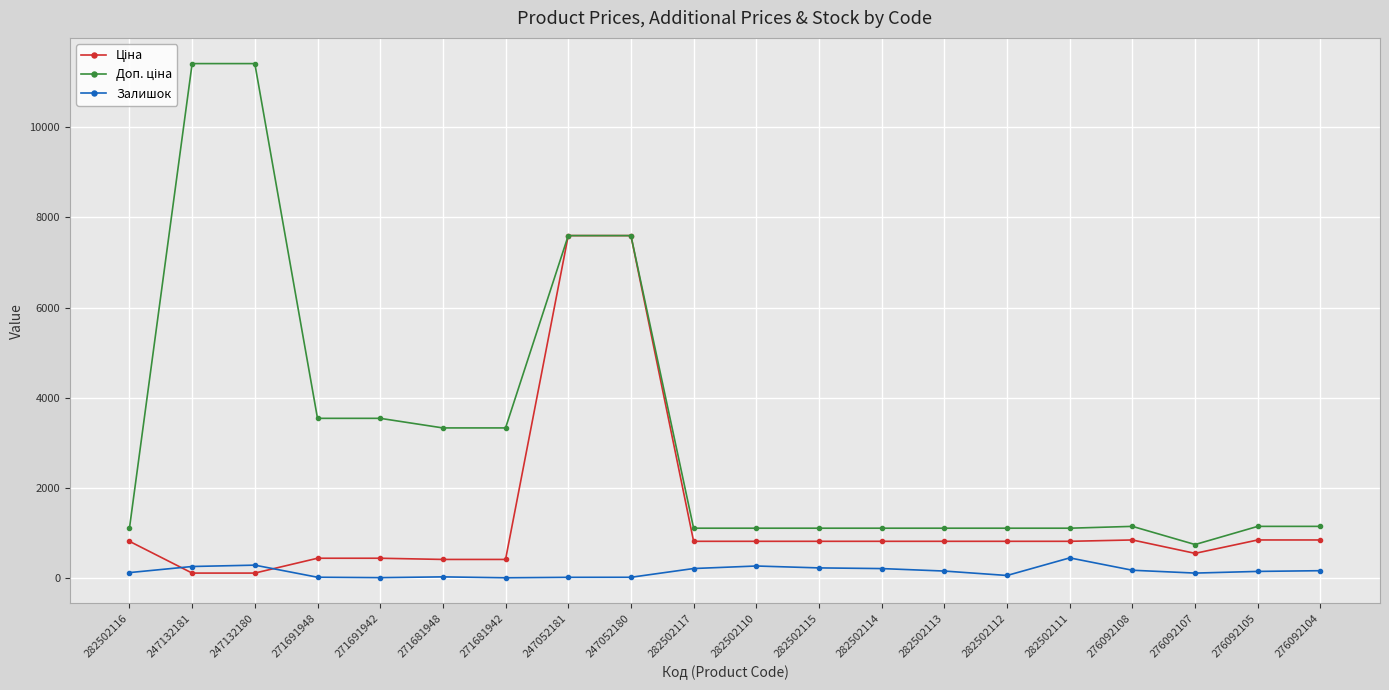

What is the spread (max minus min) of values at 282502110?

838.2